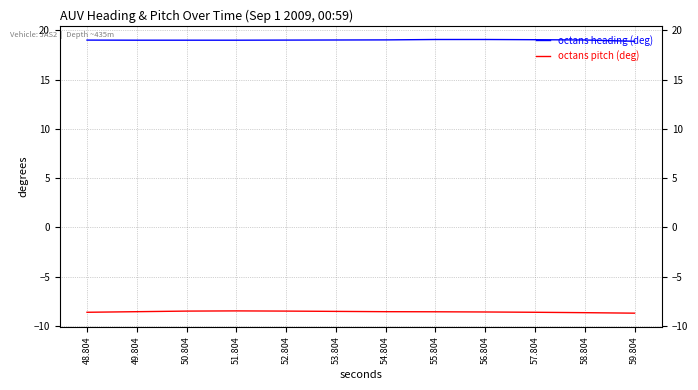

What is the label of the 1st point from the left?

48.804